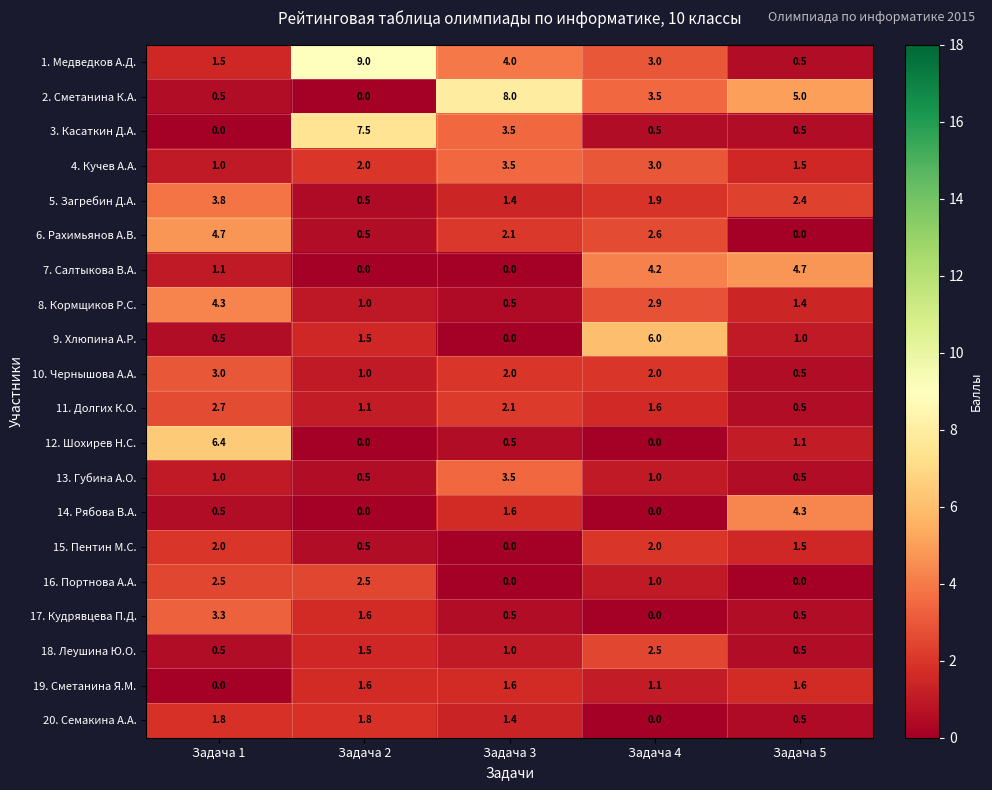

True or false: 14. Рябова В.А. has a value of 0.5 at Задача 1.

True